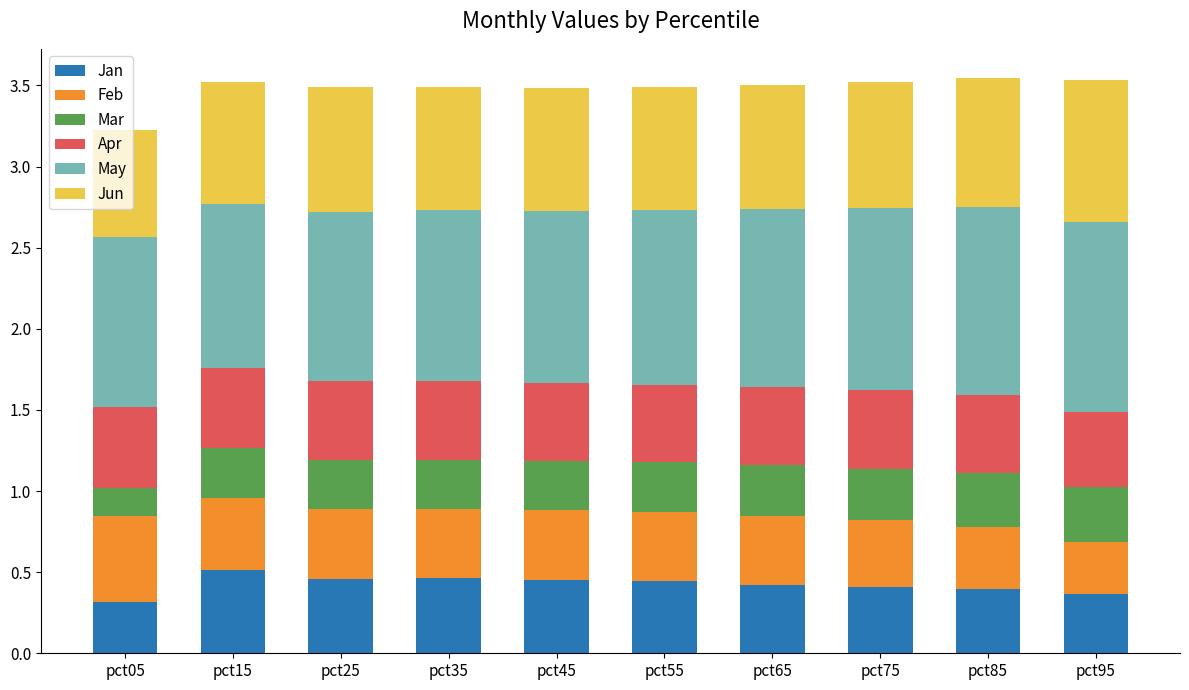

Is it true that Jun equals 0.9 at pct95?

True